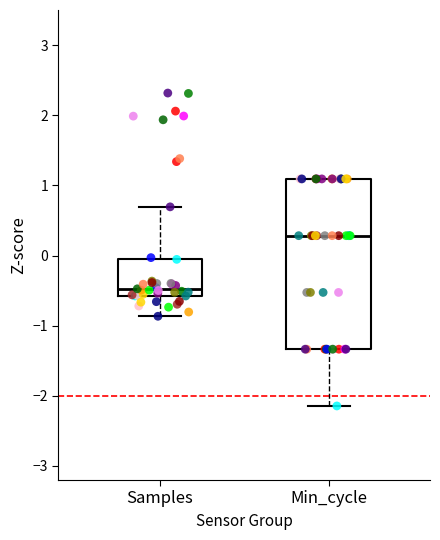

Reading left to right, transcribe this box plot: for each box, give where its median line is, the range the box spans, and where its two whiskers end, as read against the y-axis. The values are not printed on the chart, so give them approximately, as read against the axis.

Samples: median -0.5, box -0.6 to 0.0, whiskers -0.9 to 0.7
Min_cycle: median 0.3, box -1.3 to 1.1, whiskers -2.1 to 1.1